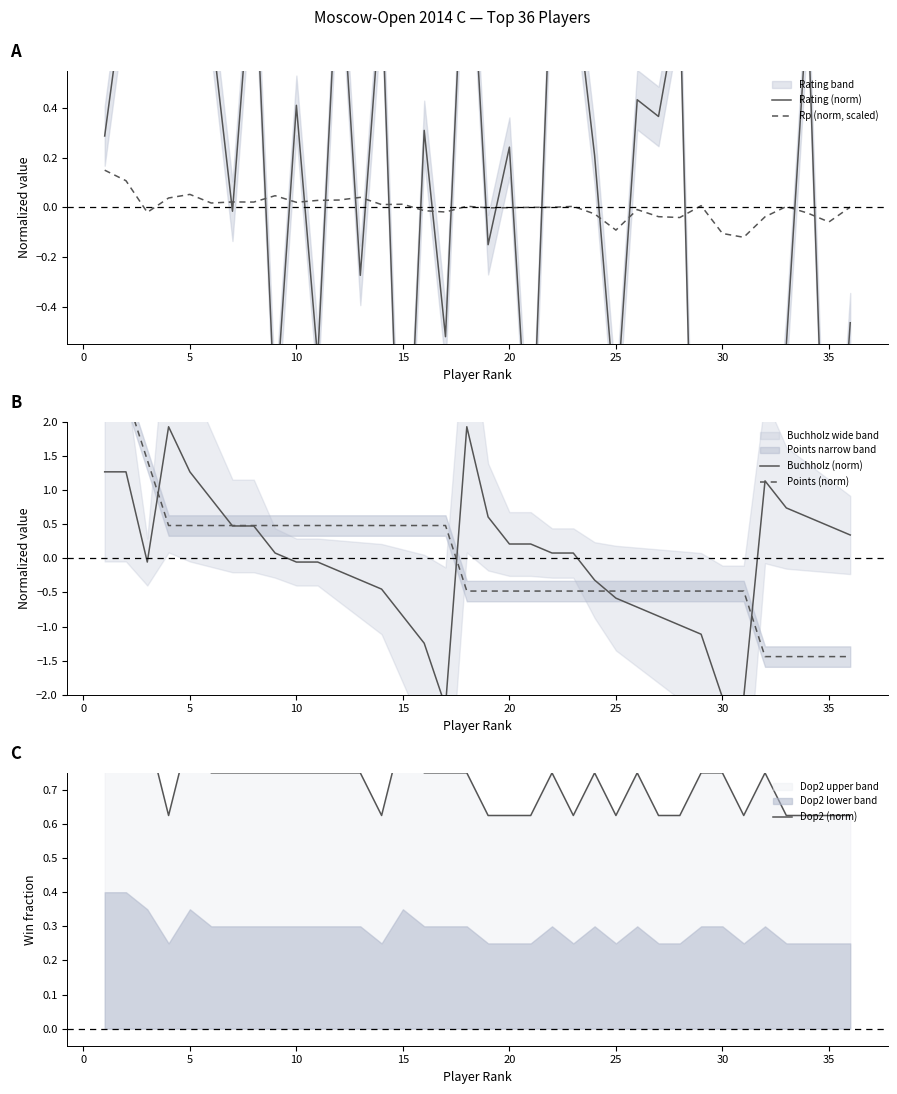

What is the difference between the highest and lowest values at 35?

1.6